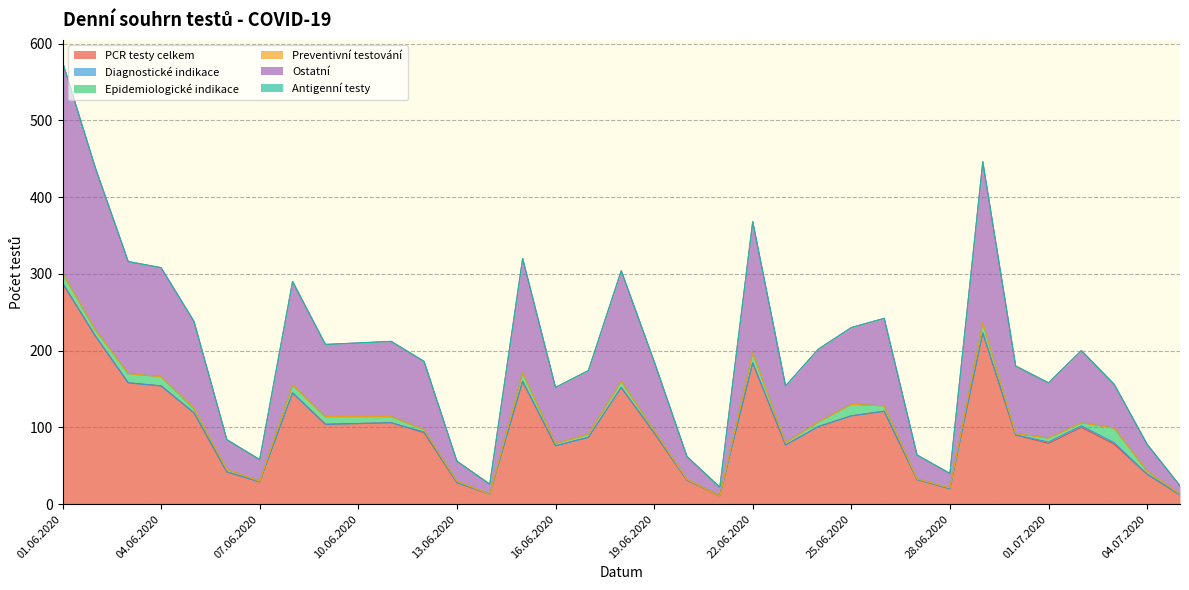

How many data points does each series have?

35